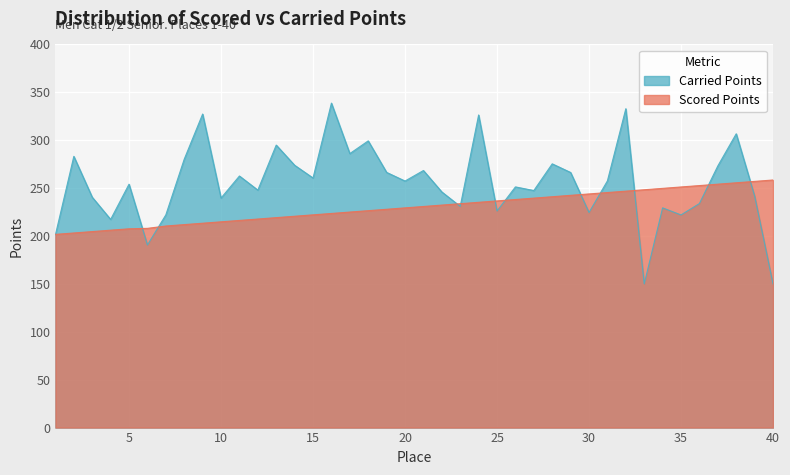

Reading left to right, list all the values displayed in this chart.

Scored Points: 1=201.7	2=203.2	3=204.6	4=206.1	5=207.5	6=208.0	7=210.4	8=211.9	9=213.4	10=214.8	11=216.3	12=217.7	13=219.2	14=220.6	15=222.1	16=223.6	17=225.0	18=226.5	19=227.9	20=229.4	21=230.8	22=232.3	23=233.7	24=235.2	25=236.7	26=238.1	27=239.6	28=241.0	29=242.5	30=243.9	31=245.4	32=246.8	33=248.3	34=249.8	35=251.2	36=252.7	37=254.1	38=255.6	39=257.0	40=258.5
Carried Points: 1=201.3	2=283.2	3=240.5	4=217.3	5=254.1	6=190.7	7=222.1	8=280.2	9=327.3	10=239.7	11=262.6	12=247.9	13=294.9	14=273.9	15=260.6	16=338.8	17=286.1	18=299.3	19=266.4	20=257.4	21=268.4	22=246.0	23=230.9	24=326.4	25=226.1	26=251.3	27=247.5	28=275.4	29=266.3	30=224.6	31=257.6	32=332.9	33=150.0	34=229.4	35=222.0	36=233.9	37=273.2	38=306.7	39=241.8	40=150.0